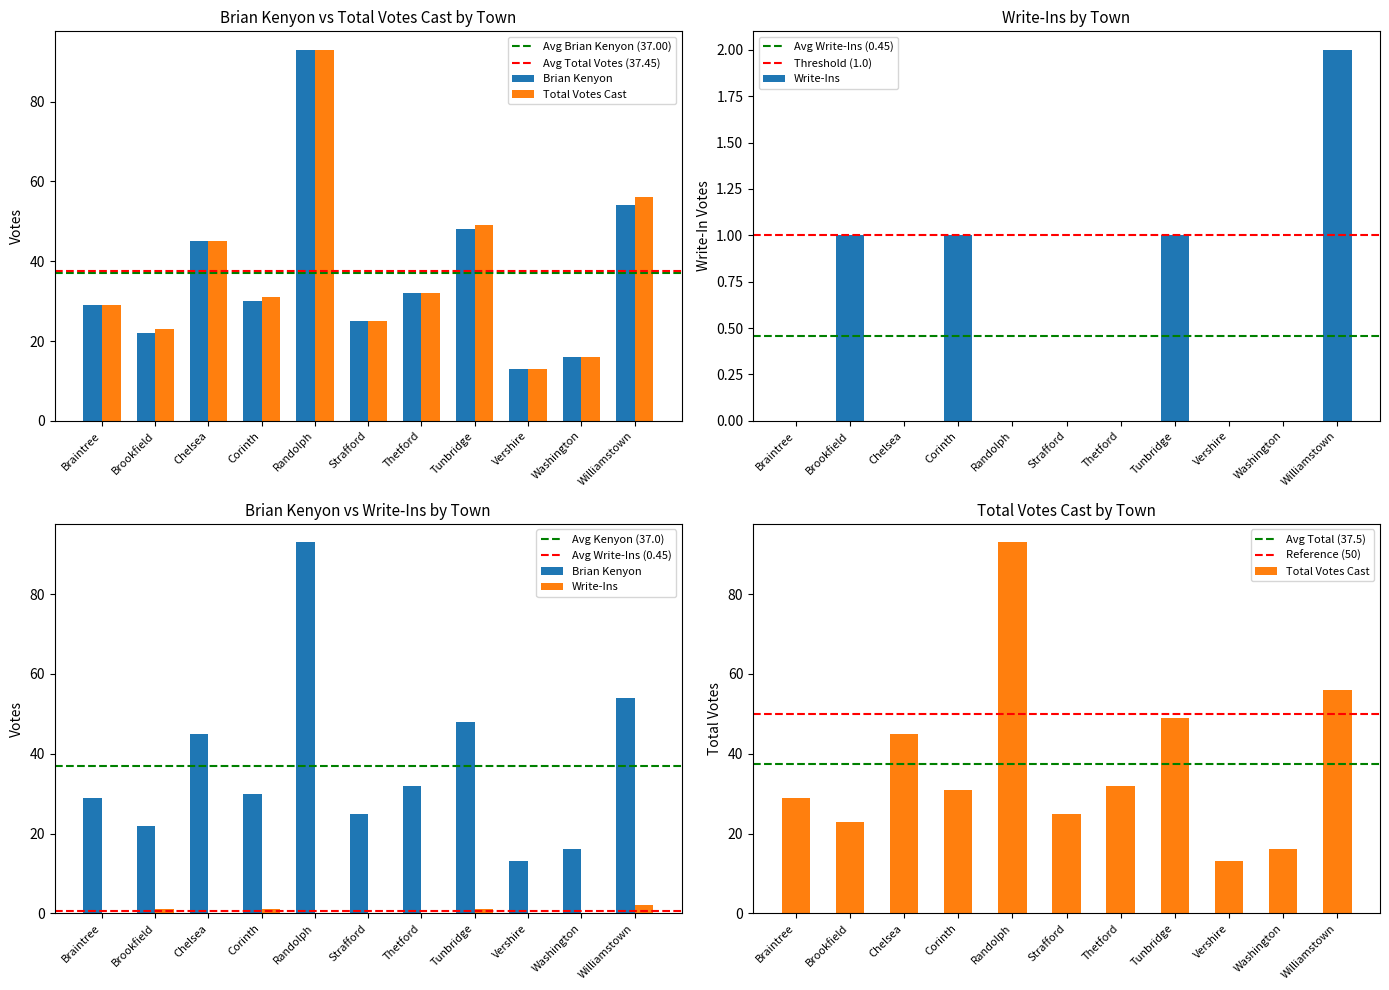

What is the difference between the Total Votes Cast values at Thetford and Tunbridge?

17